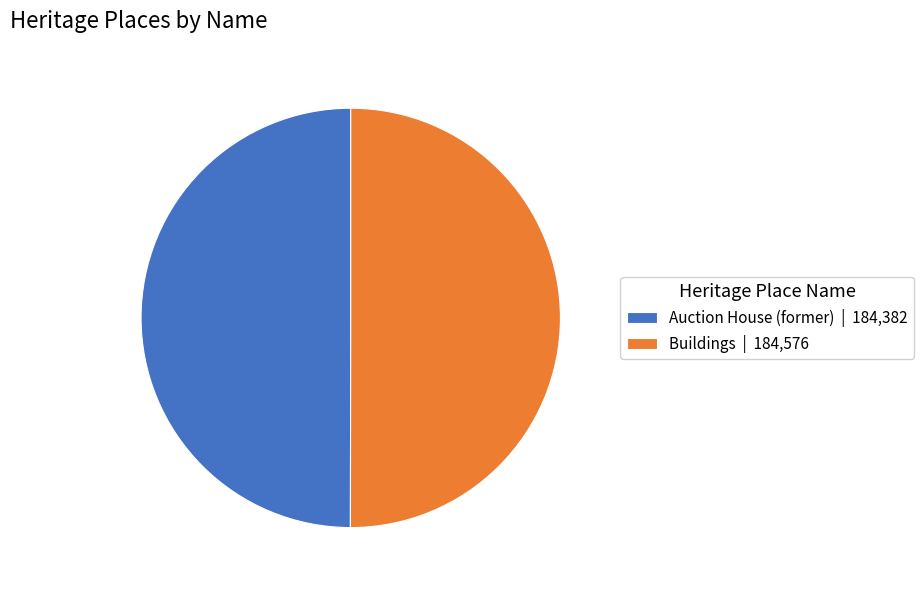

How many slices are in this pie chart?

2